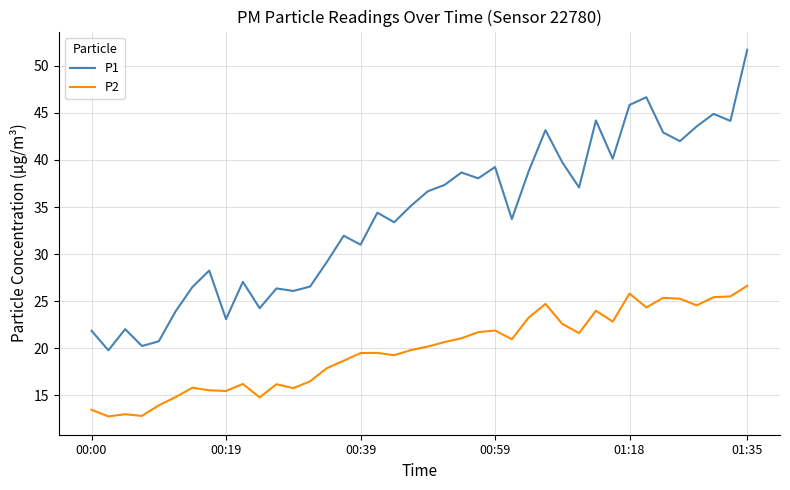

List the series in order of their peak value, lowest first.

P2, P1